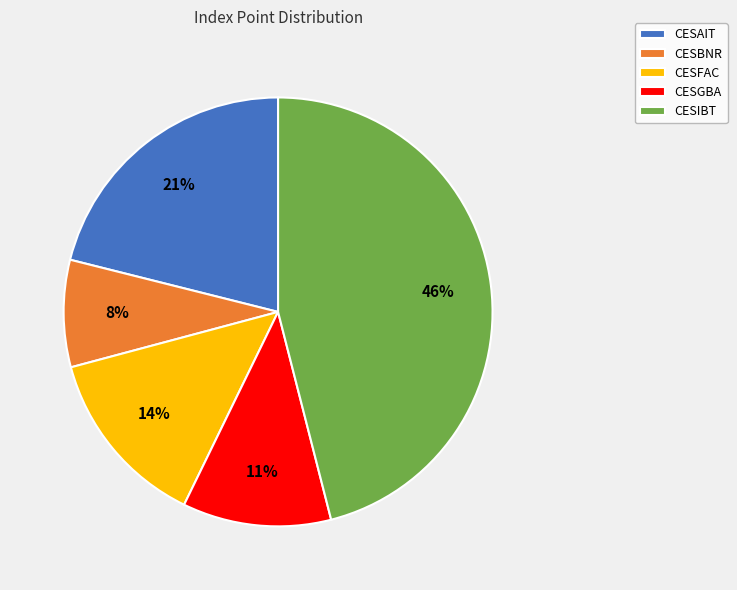

How many segments does this pie chart have?

5